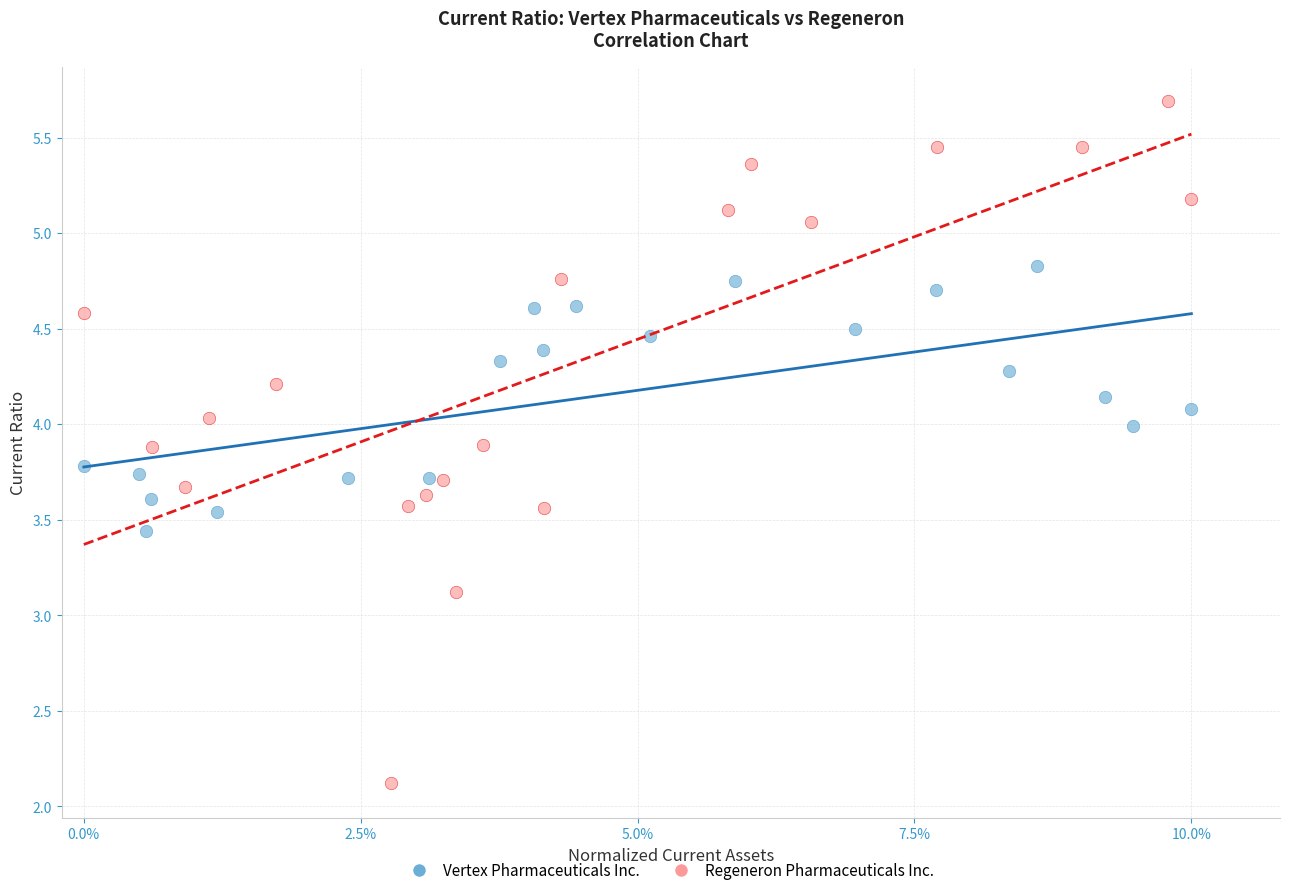

Which series reaches the maximum Y coordinate?

Regeneron Pharmaceuticals Inc.